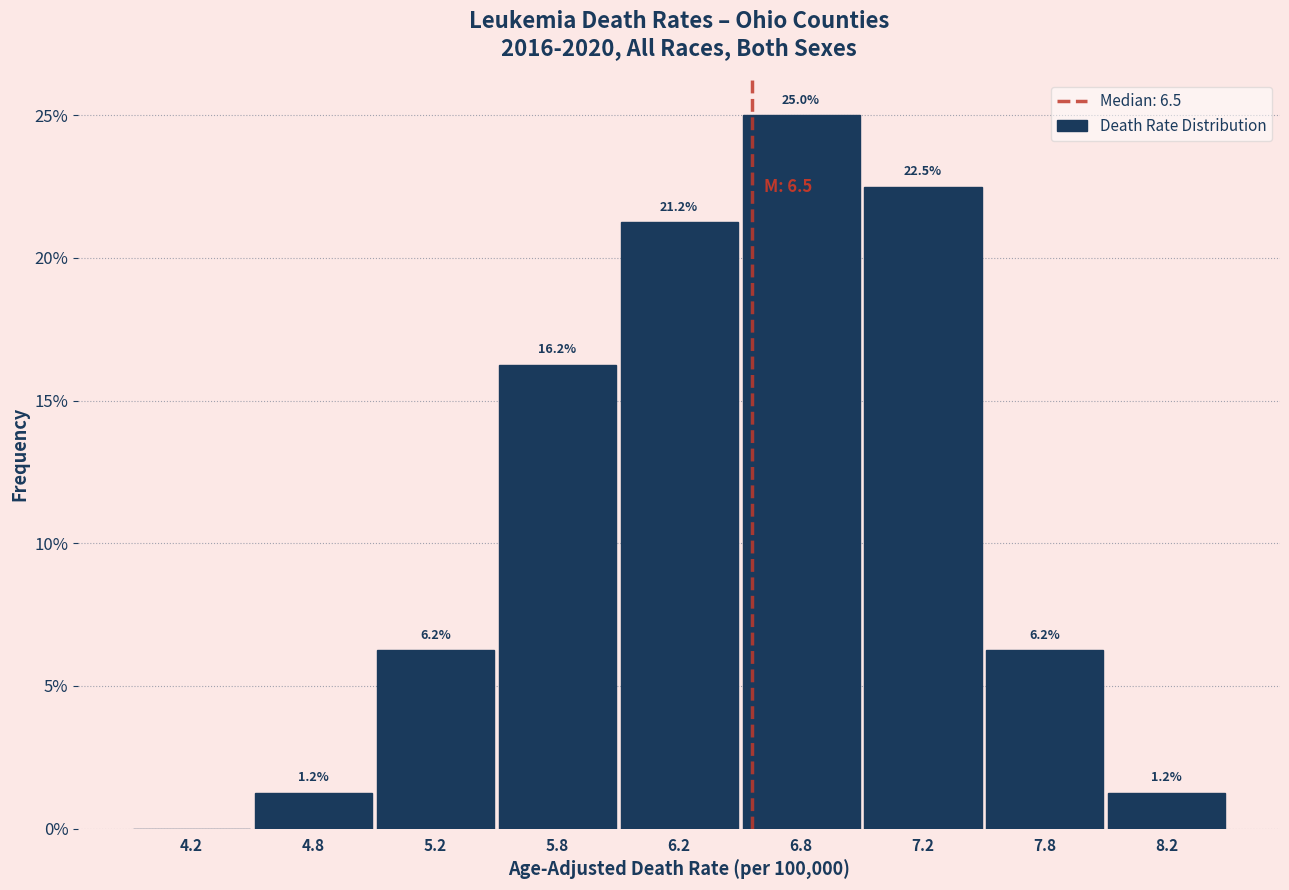

Where does the data first go above 6?

5.2